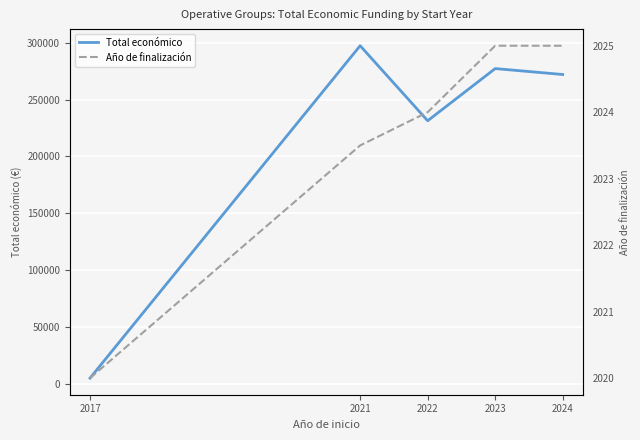

What is the minimum value for Total económico?

4966.7